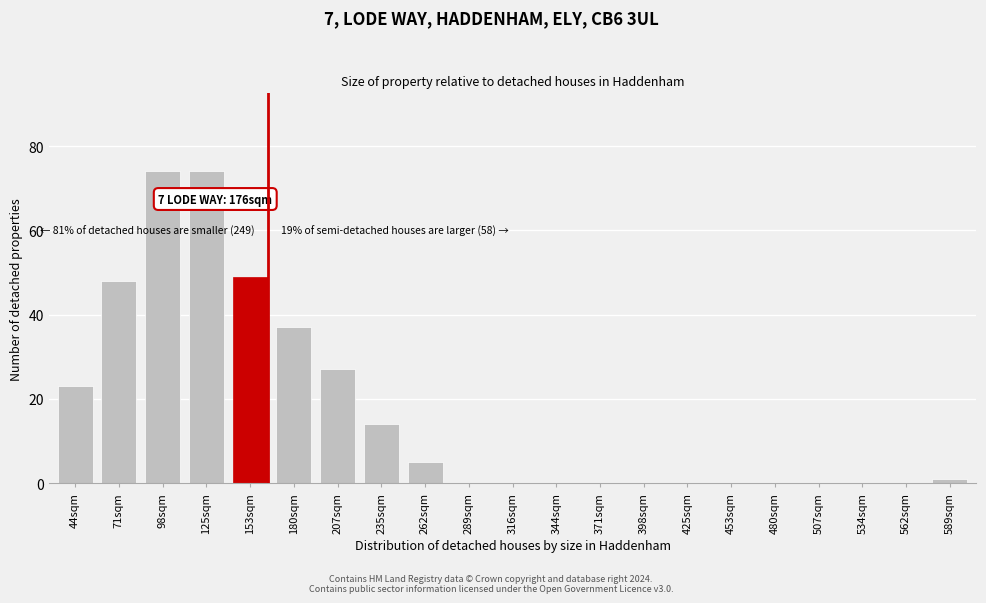

Reading left to right, what are all the values shown in this chart?

44sqm=23	71sqm=48	98sqm=74	125sqm=74	153sqm=49	180sqm=37	207sqm=27	235sqm=14	262sqm=5	289sqm=0	316sqm=0	344sqm=0	371sqm=0	398sqm=0	425sqm=0	453sqm=0	480sqm=0	507sqm=0	534sqm=0	562sqm=0	589sqm=1